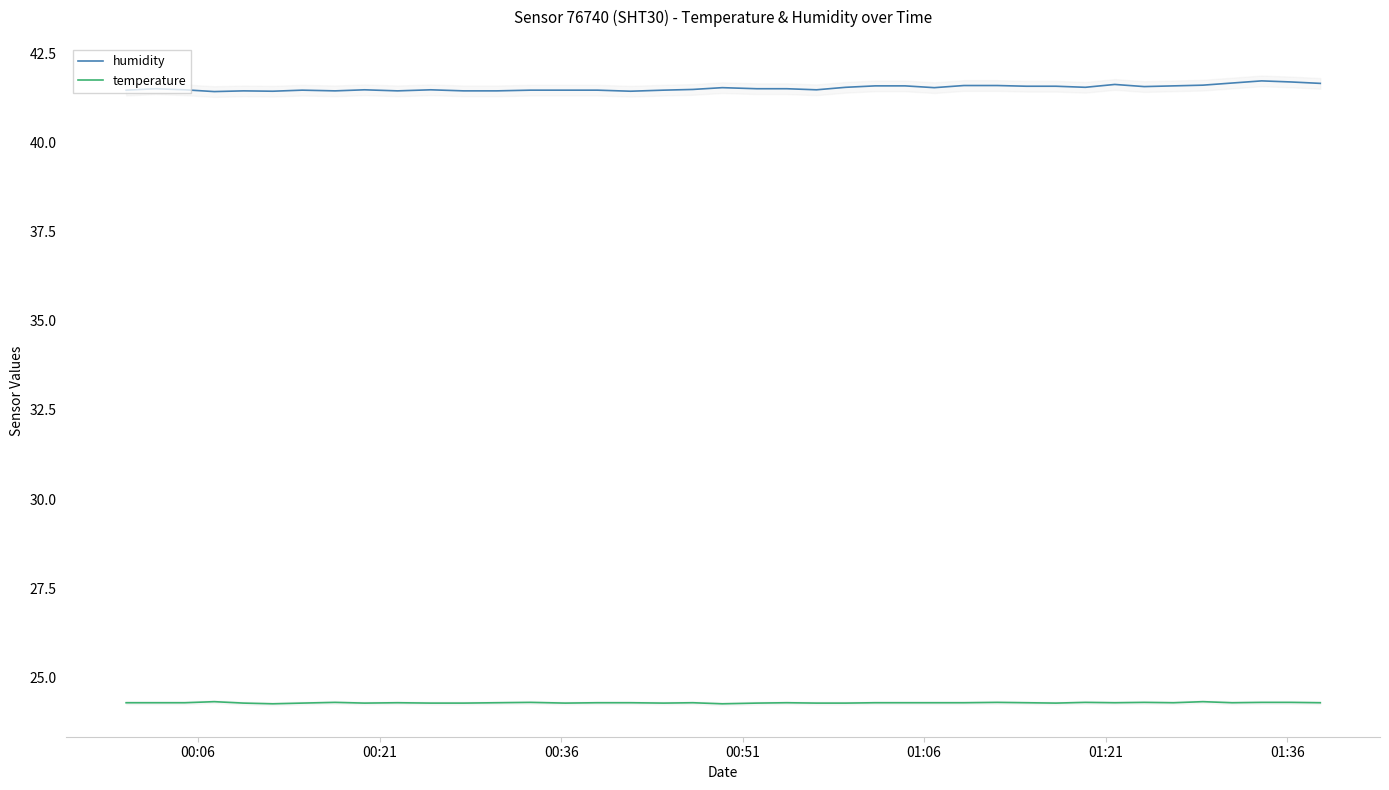

What is the lowest value of the temperature series?

24.3